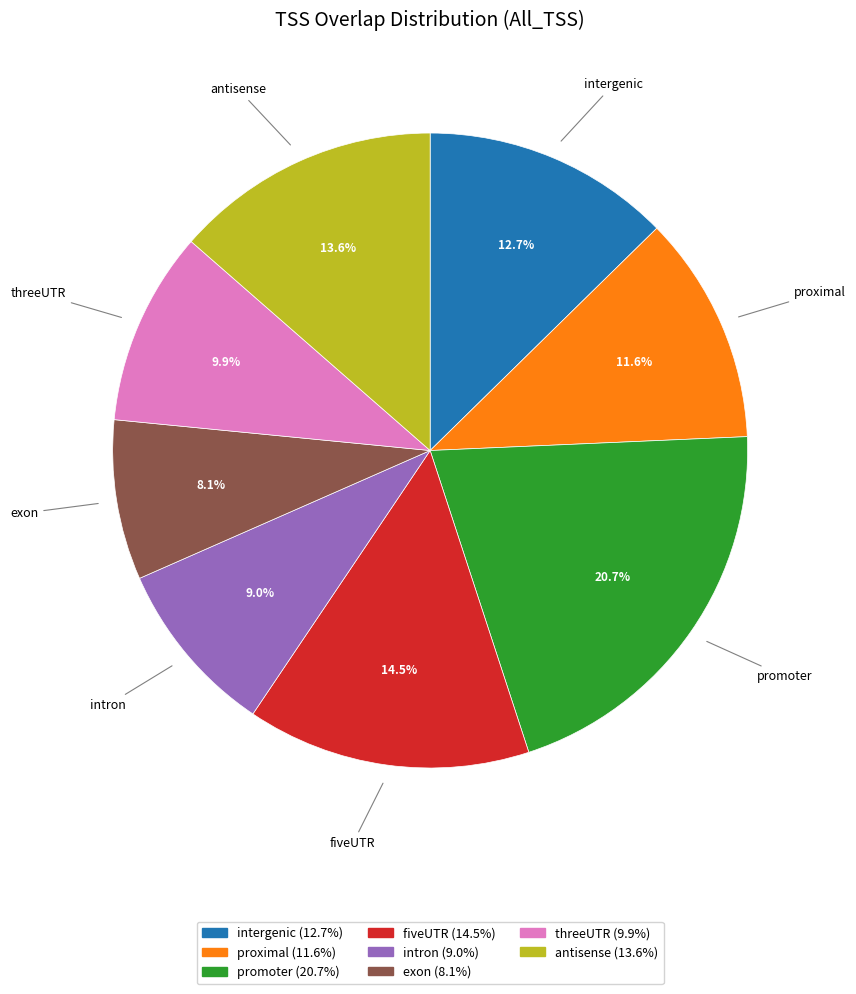

Which slice is the largest?

promoter